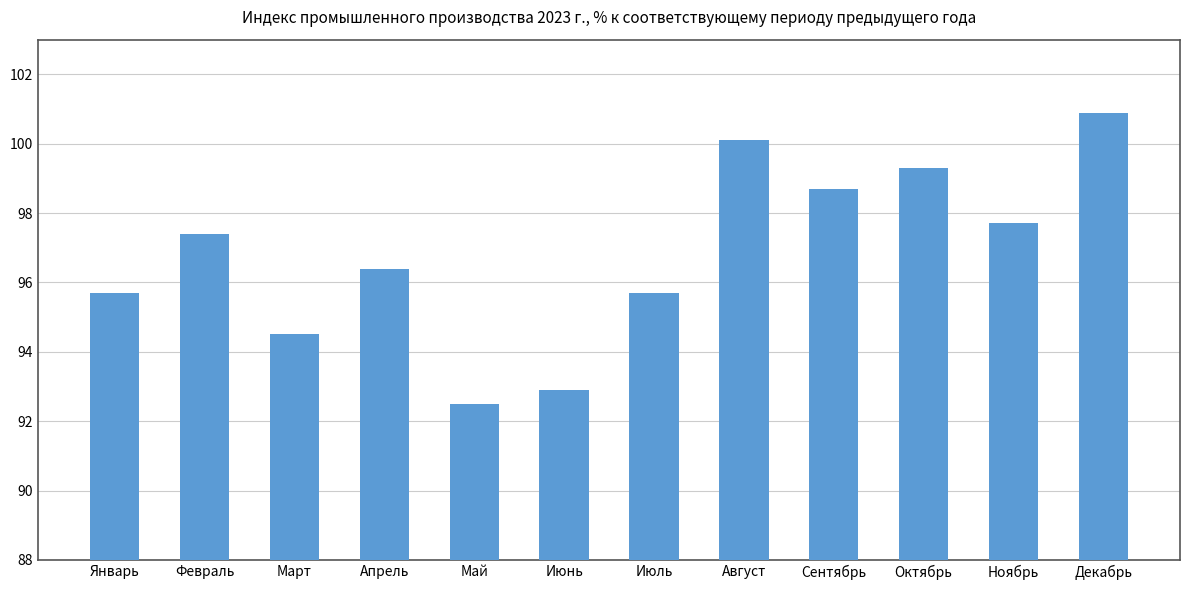

At which category does the chart reach its peak across all series?

Декабрь